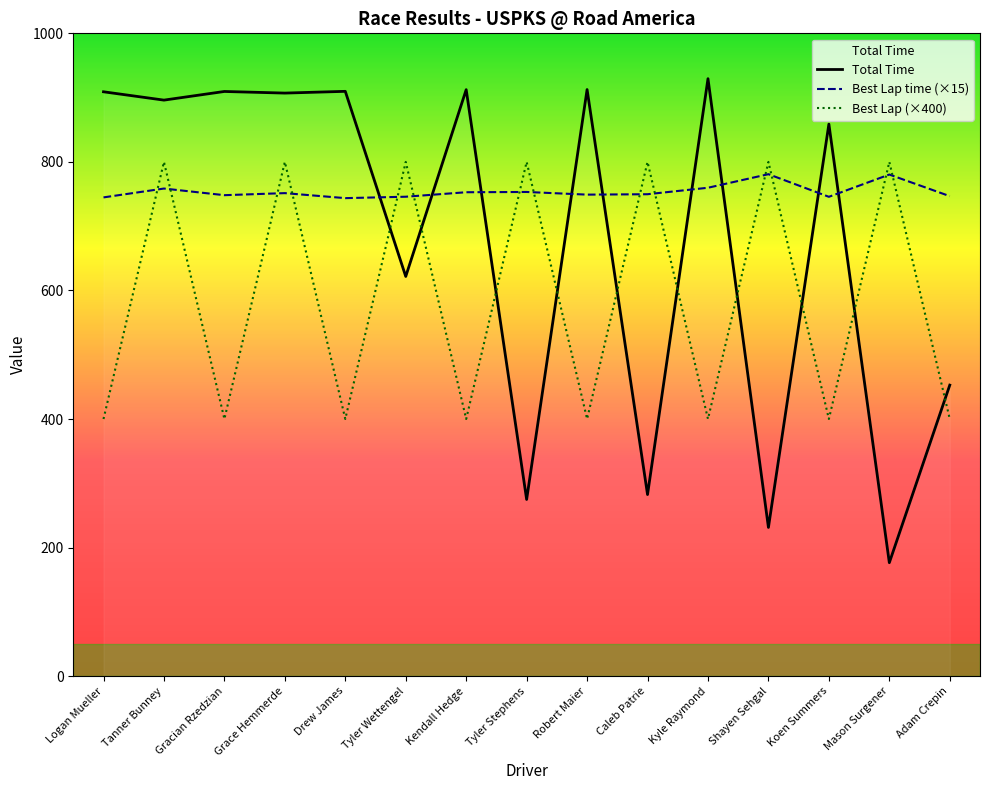

Is the value of Total Time at Logan Mueller greater than the value of Best Lap (×400) at Shayen Sehgal?

Yes